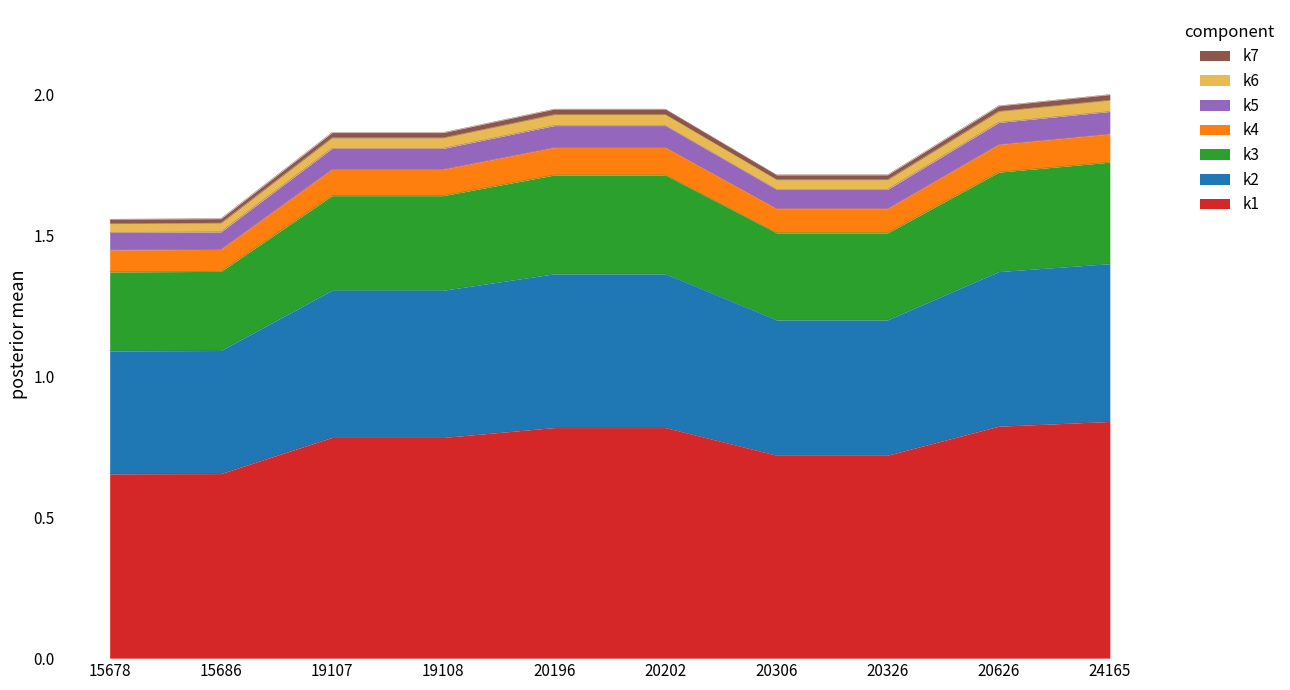

True or false: the data has more than 1 interior local peaks.

False